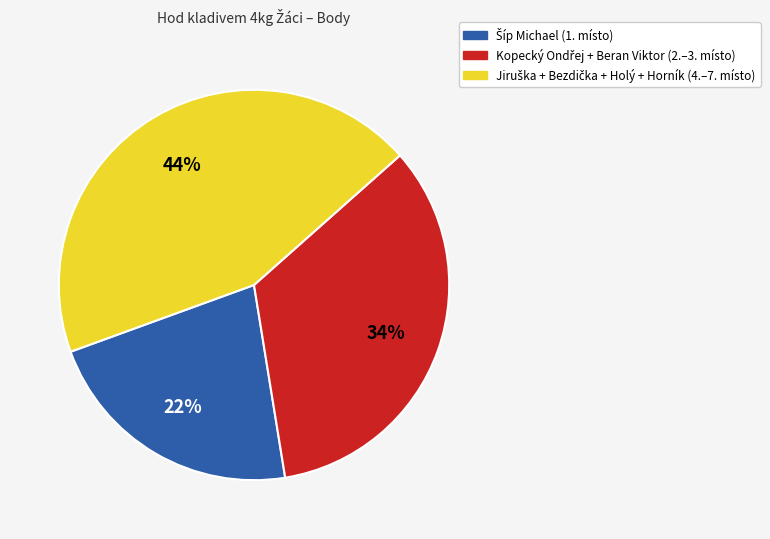

To the nearest percent, what is the average slice percentage?

33%